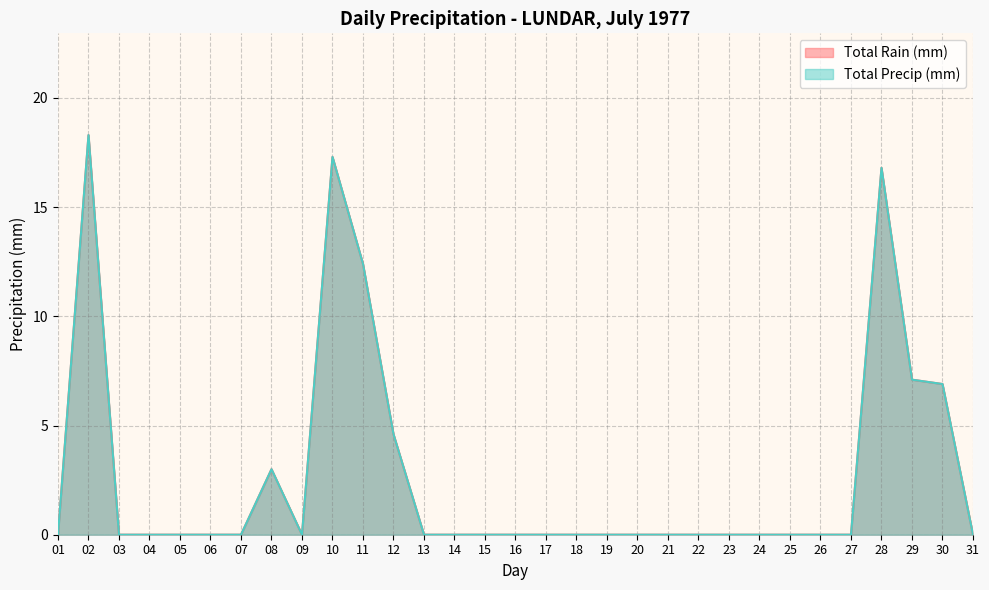

Where is Total Precip (mm) nearest to the value 9?

29